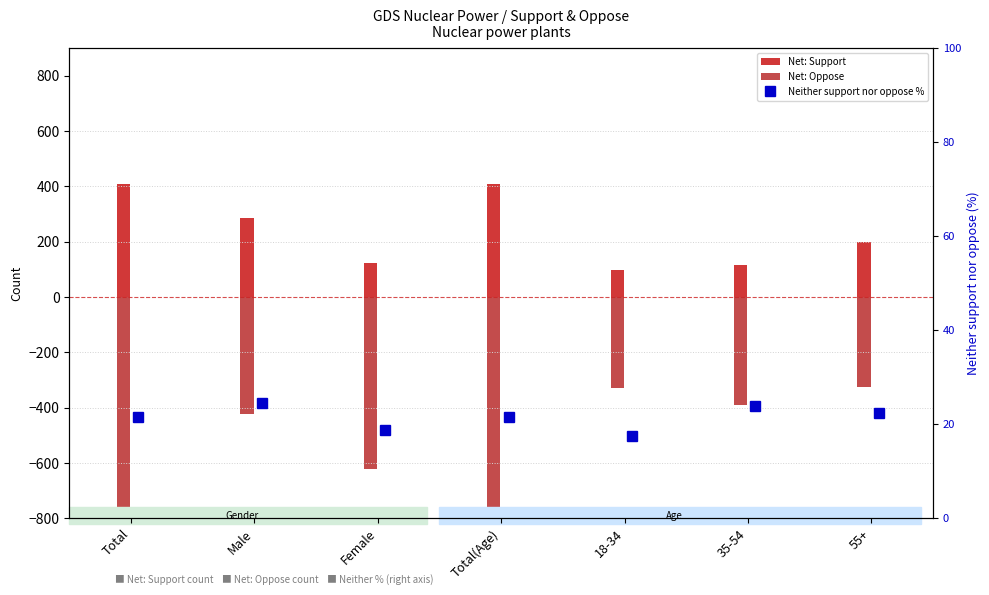

What is the difference between the Neither support nor oppose % values at Male and Female?

5.9